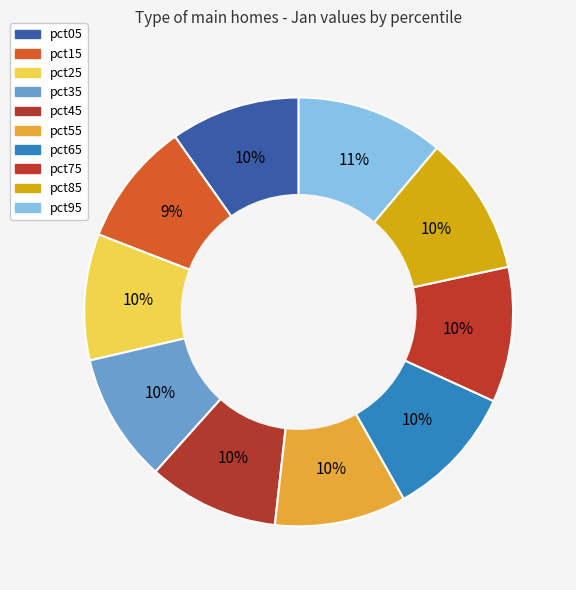

Does pct45 represent more than half of the total?

No